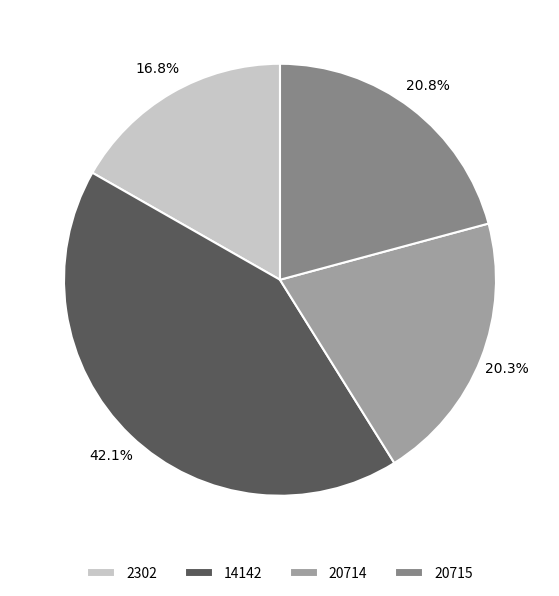

Which slice is the largest?

14142